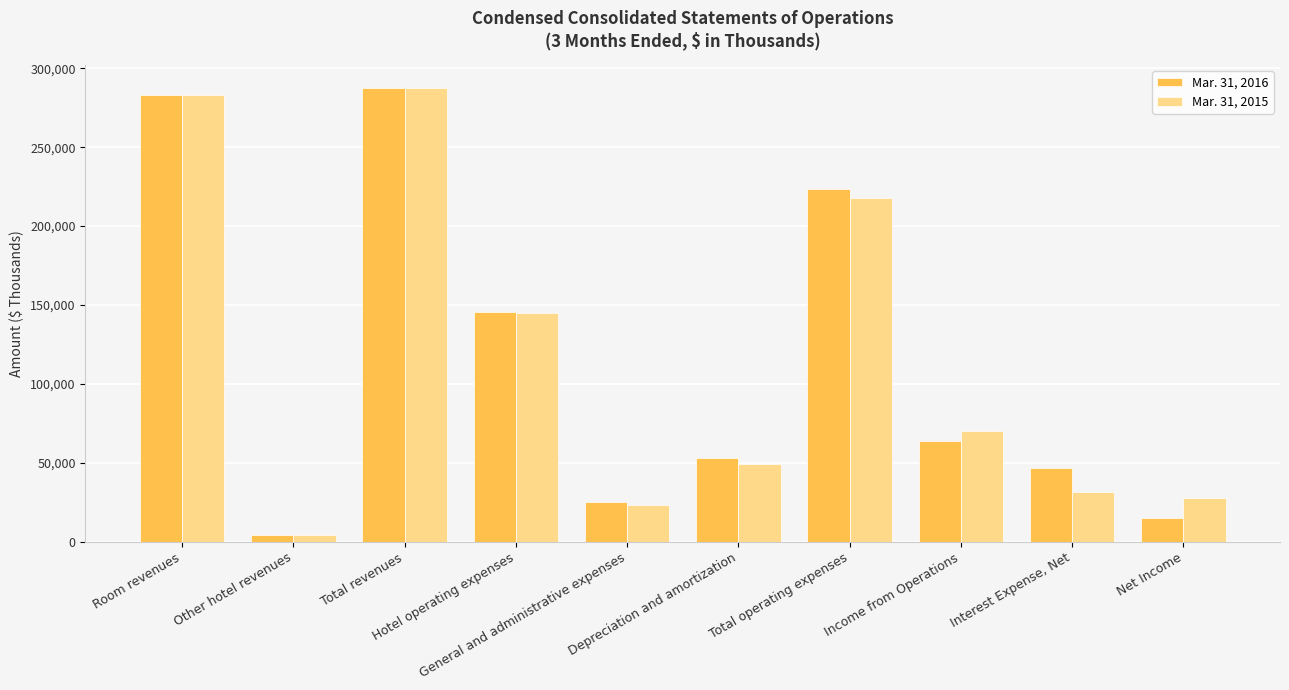

The value of Mar. 31, 2016 at Hotel operating expenses is 145560. True or false?

True